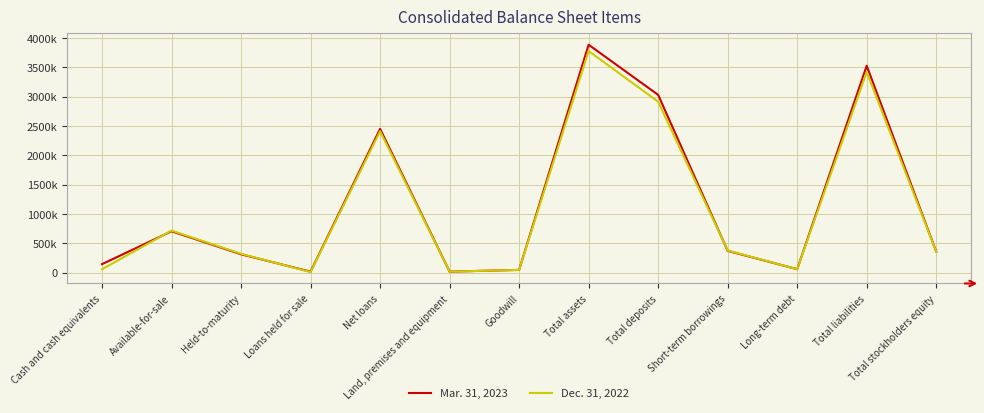

The value of Dec. 31, 2022 at Available-for-sale is 717324. True or false?

True